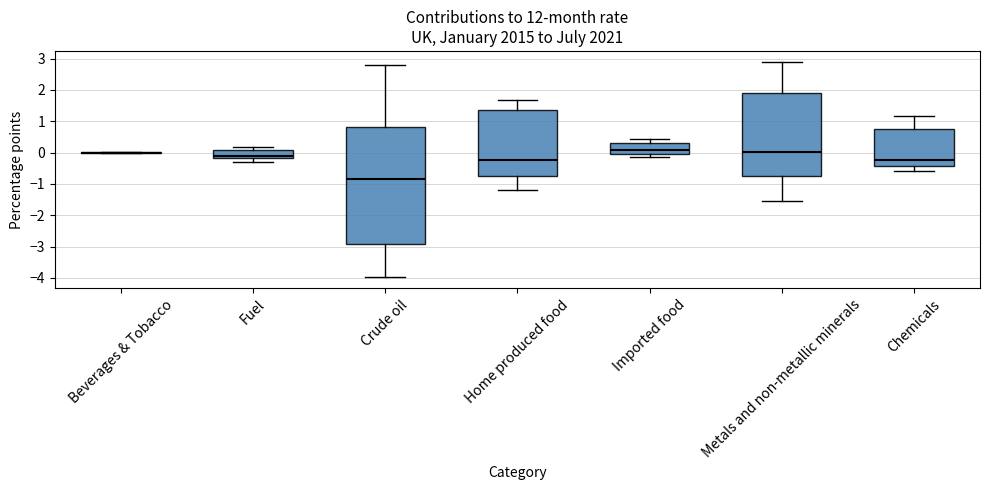

Reading left to right, read every box against the y-axis: the position of its median line, the range the box covers, and the ends of its whiskers. The values are not printed on the chart, so give them approximately, as read against the axis.

Beverages & Tobacco: box collapsed to a line at 0.0, whiskers 0.0 to 0.0
Fuel: median -0.1, box -0.2 to 0.1, whiskers -0.3 to 0.2
Crude oil: median -0.8, box -2.9 to 0.8, whiskers -4.0 to 2.8
Home produced food: median -0.2, box -0.7 to 1.4, whiskers -1.2 to 1.7
Imported food: median 0.1, box 0.0 to 0.3, whiskers -0.1 to 0.4
Metals and non-metallic minerals: median 0.0, box -0.8 to 1.9, whiskers -1.5 to 2.9
Chemicals: median -0.2, box -0.4 to 0.8, whiskers -0.6 to 1.2